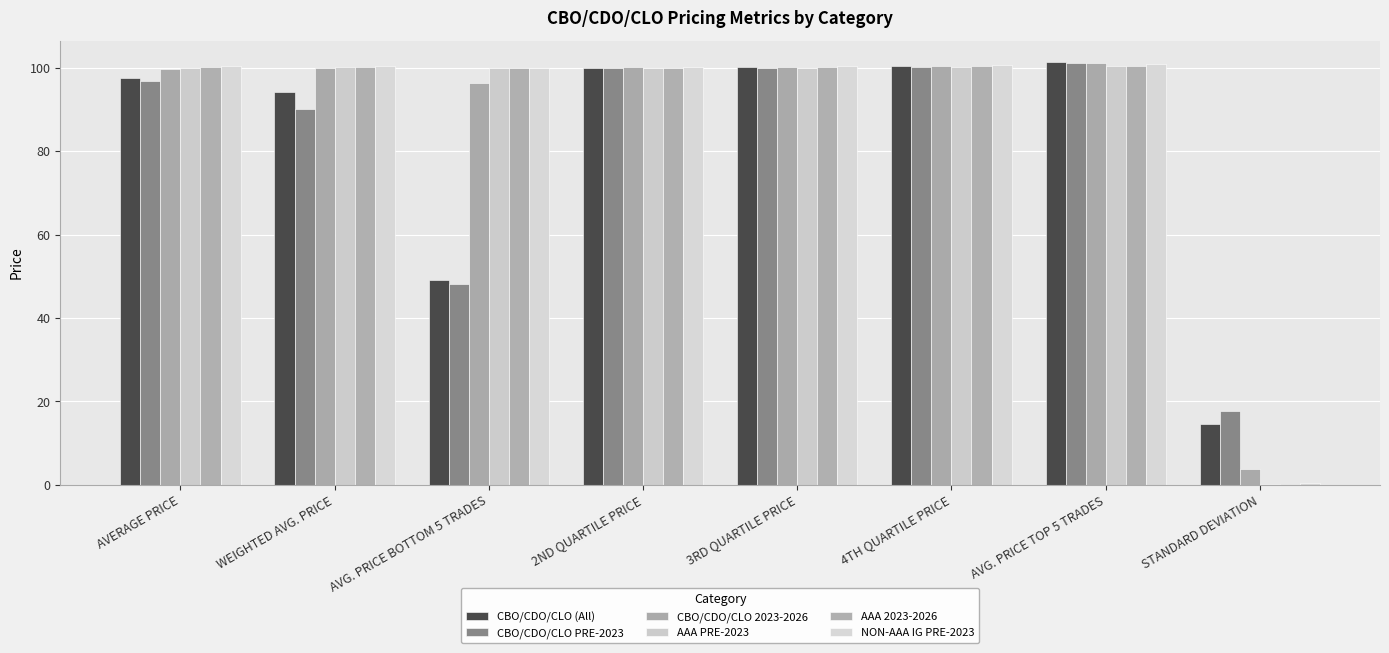

Reading right to left, transcribe all the data shown in this chart.

CBO/CDO/CLO (All): STANDARD DEVIATION=14.5	AVG. PRICE TOP 5 TRADES=101.5	4TH QUARTILE PRICE=100.4	3RD QUARTILE PRICE=100.2	2ND QUARTILE PRICE=100.0	AVG. PRICE BOTTOM 5 TRADES=49.1	WEIGHTED AVG. PRICE=94.2	AVERAGE PRICE=97.7
CBO/CDO/CLO PRE-2023: STANDARD DEVIATION=17.7	AVG. PRICE TOP 5 TRADES=101.1	4TH QUARTILE PRICE=100.3	3RD QUARTILE PRICE=100.1	2ND QUARTILE PRICE=100.0	AVG. PRICE BOTTOM 5 TRADES=48.2	WEIGHTED AVG. PRICE=90.1	AVERAGE PRICE=96.8
CBO/CDO/CLO 2023-2026: STANDARD DEVIATION=3.7	AVG. PRICE TOP 5 TRADES=101.2	4TH QUARTILE PRICE=100.5	3RD QUARTILE PRICE=100.3	2ND QUARTILE PRICE=100.2	AVG. PRICE BOTTOM 5 TRADES=96.5	WEIGHTED AVG. PRICE=100.1	AVERAGE PRICE=99.8
AAA PRE-2023: STANDARD DEVIATION=0.1	AVG. PRICE TOP 5 TRADES=100.4	4TH QUARTILE PRICE=100.2	3RD QUARTILE PRICE=100.1	2ND QUARTILE PRICE=100.0	AVG. PRICE BOTTOM 5 TRADES=99.9	WEIGHTED AVG. PRICE=100.2	AVERAGE PRICE=100.1
AAA 2023-2026: STANDARD DEVIATION=0.2	AVG. PRICE TOP 5 TRADES=100.4	4TH QUARTILE PRICE=100.4	3RD QUARTILE PRICE=100.2	2ND QUARTILE PRICE=100.1	AVG. PRICE BOTTOM 5 TRADES=100.0	WEIGHTED AVG. PRICE=100.2	AVERAGE PRICE=100.2
NON-AAA IG PRE-2023: STANDARD DEVIATION=0.5	AVG. PRICE TOP 5 TRADES=101.0	4TH QUARTILE PRICE=100.6	3RD QUARTILE PRICE=100.4	2ND QUARTILE PRICE=100.2	AVG. PRICE BOTTOM 5 TRADES=100.1	WEIGHTED AVG. PRICE=100.5	AVERAGE PRICE=100.5